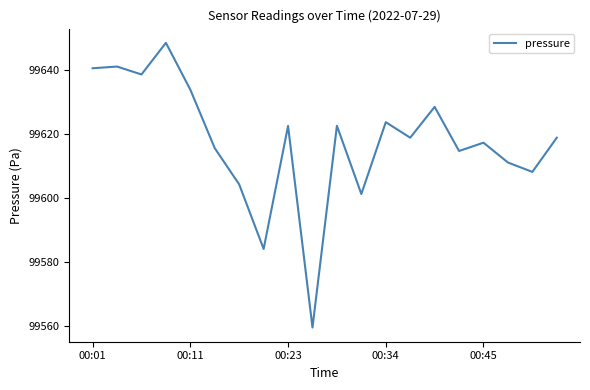

What is the difference between the maximum and minimum values?

88.9